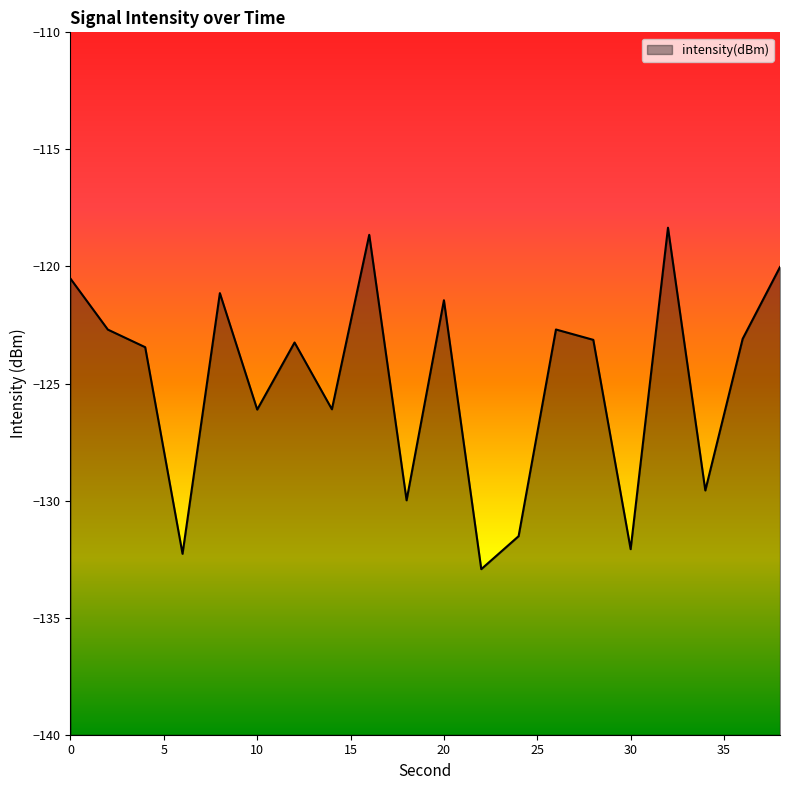

At which category does the data reach its first local valley?

6